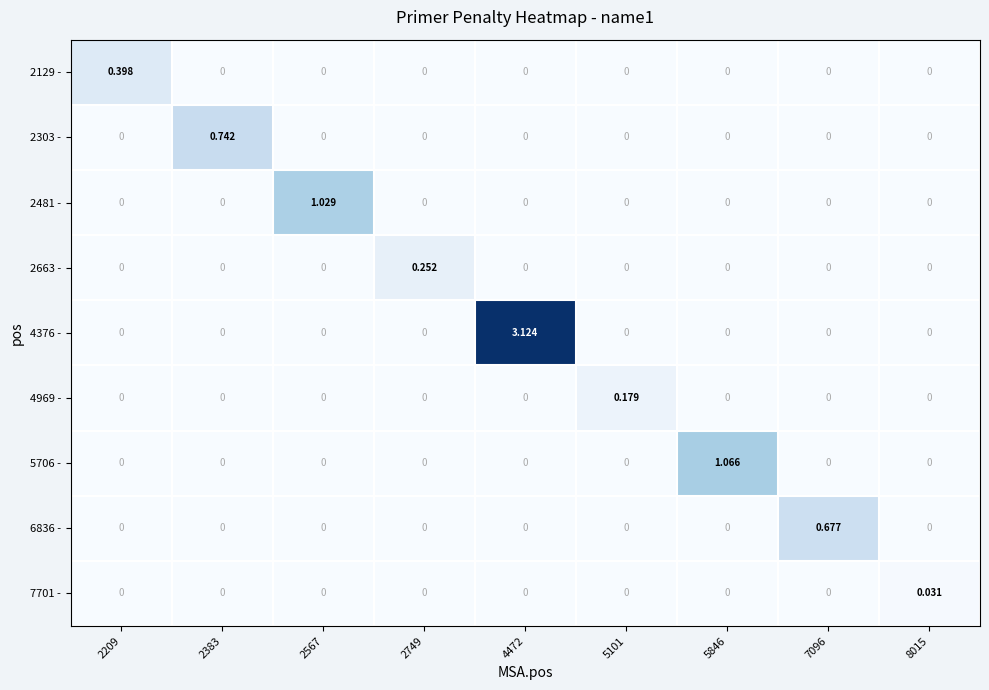

How many values in 2663 - are above zero?

1